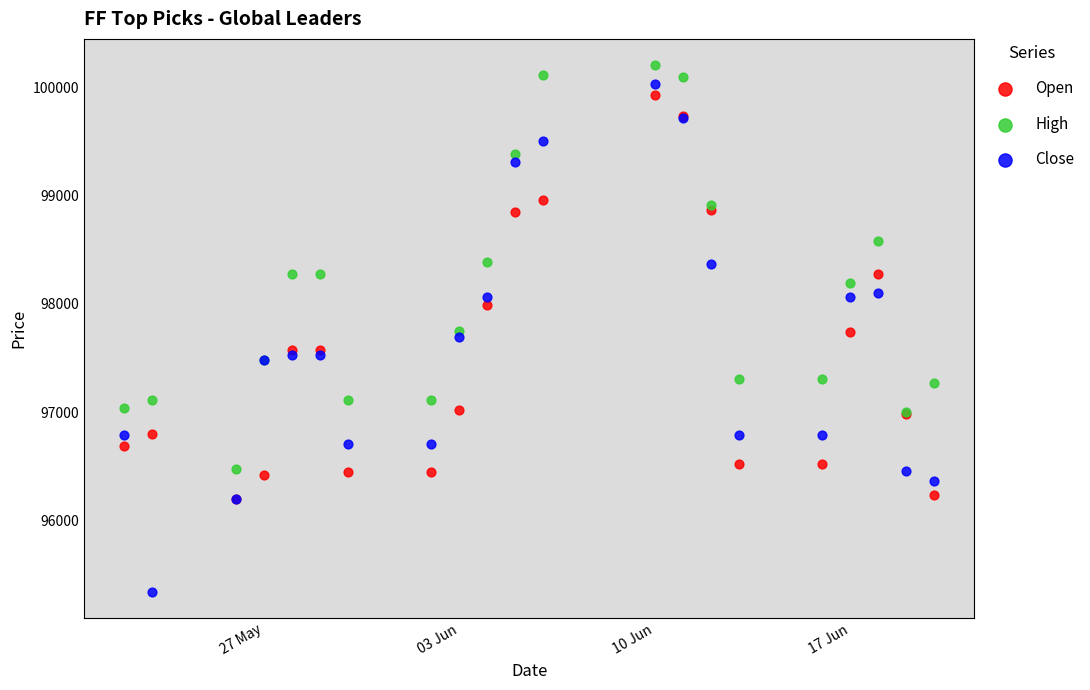

Which series has the largest Y range (max minus min)?

Close